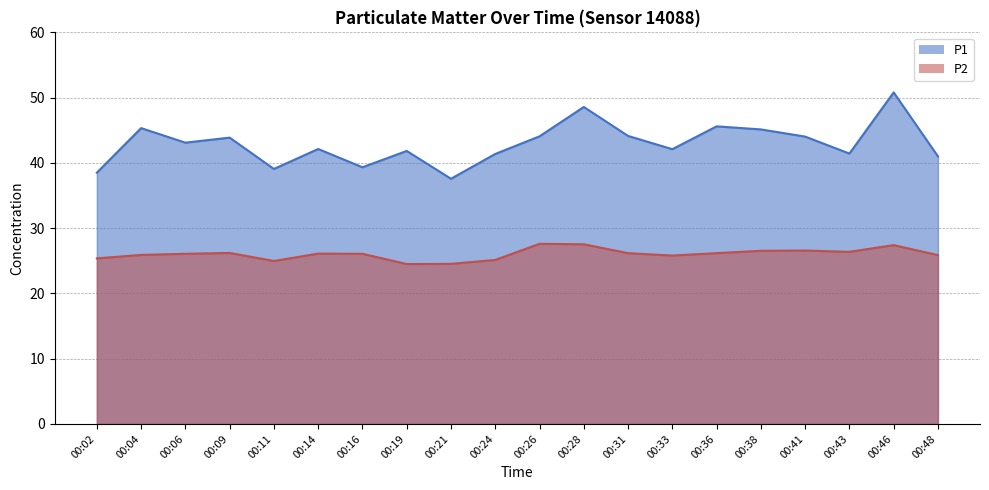

At which category does the chart reach its minimum across all series?

00:19